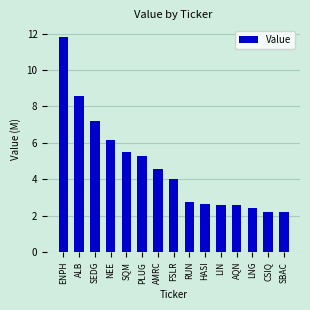

Reading left to right, transcribe all the data shown in this chart.

11.8	8.6	7.2	6.1	5.5	5.3	4.6	4.0	2.8	2.6	2.6	2.6	2.4	2.2	2.2